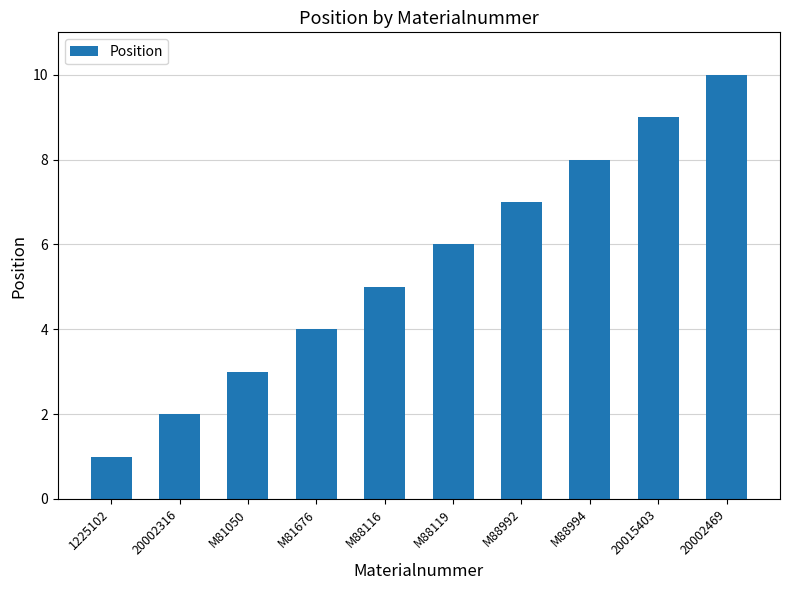

What is the average value?

6